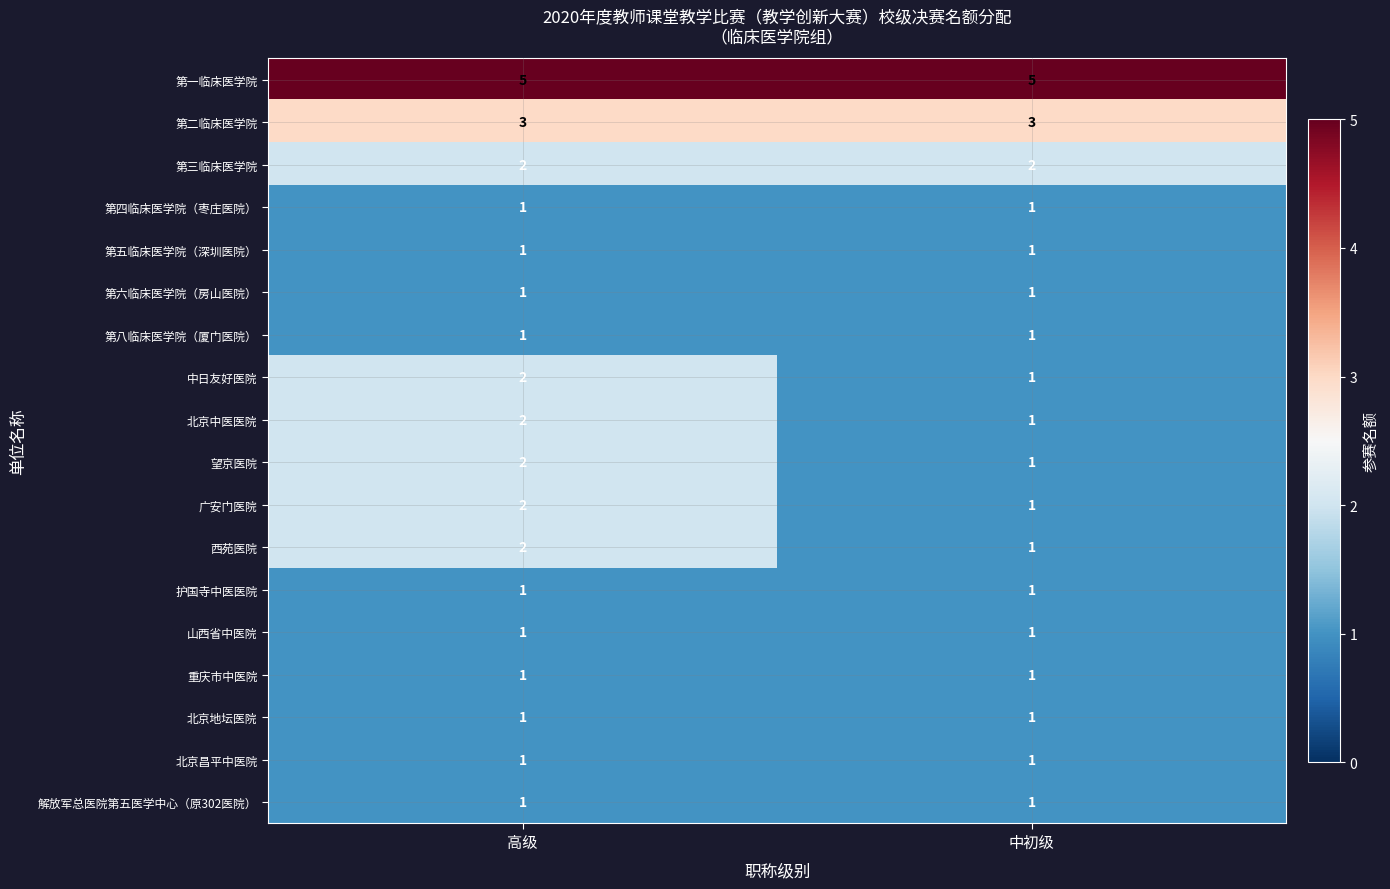

What is the difference between the highest and lowest values at 中初级?

4